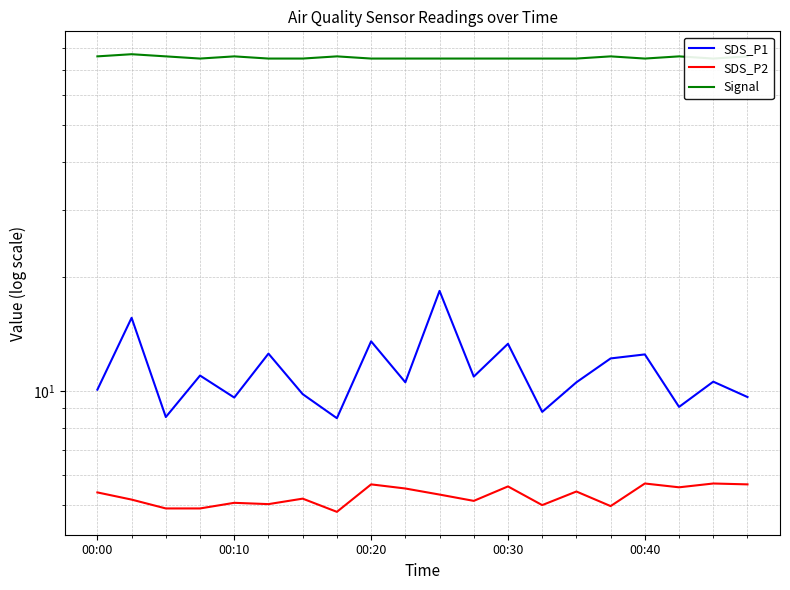

Rank the series at 5 from highest to lowest value.

Signal, SDS_P1, SDS_P2